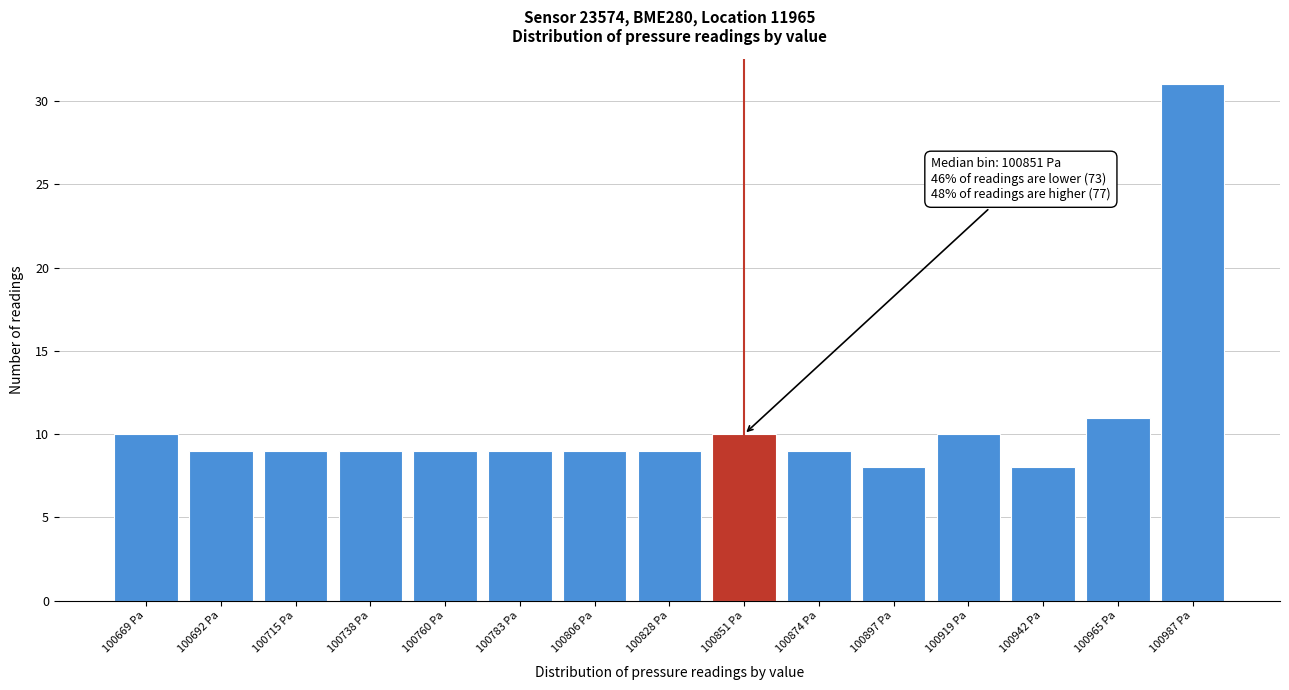

Reading right to left, list all the values displayed in this chart.

100987 Pa=31	100965 Pa=11	100942 Pa=8	100919 Pa=10	100897 Pa=8	100874 Pa=9	100851 Pa=10	100828 Pa=9	100806 Pa=9	100783 Pa=9	100760 Pa=9	100738 Pa=9	100715 Pa=9	100692 Pa=9	100669 Pa=10